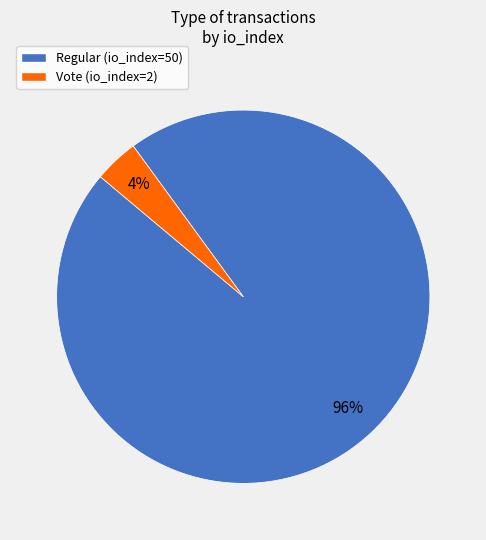

To the nearest percent, what is the average slice percentage?

50%